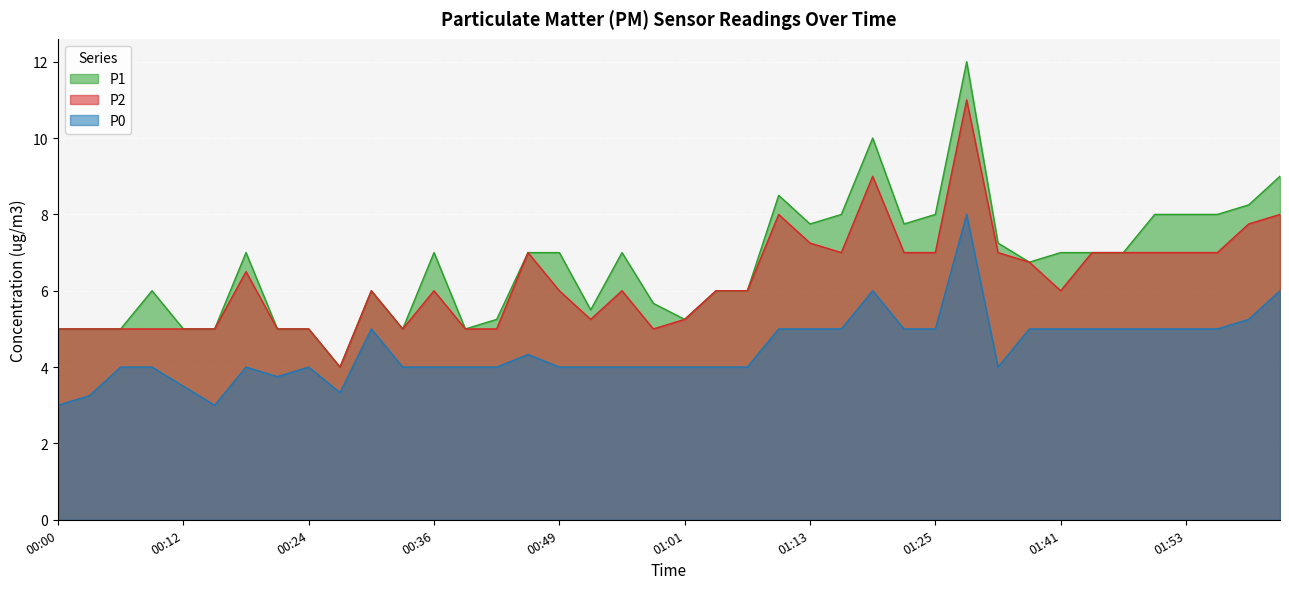

What is the label of the 19th point from the right?

01:04